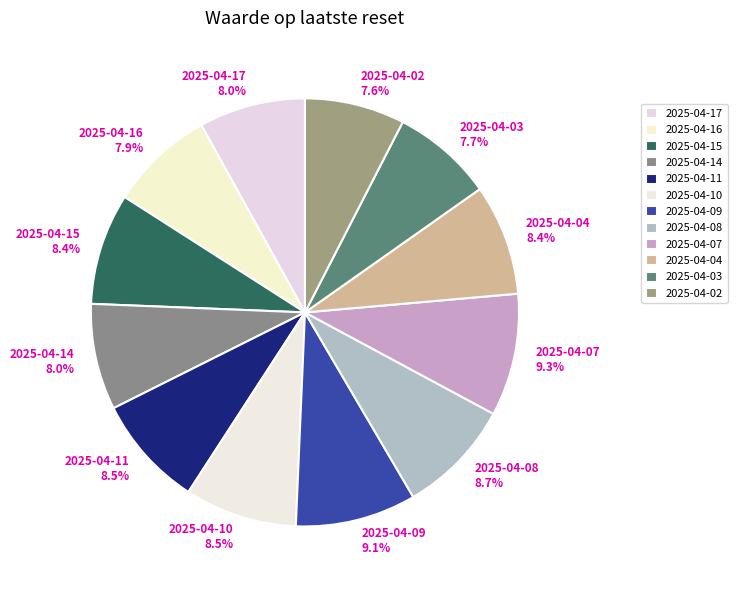

The 2025-04-02 slice represents 16% of the pie. True or false?

False